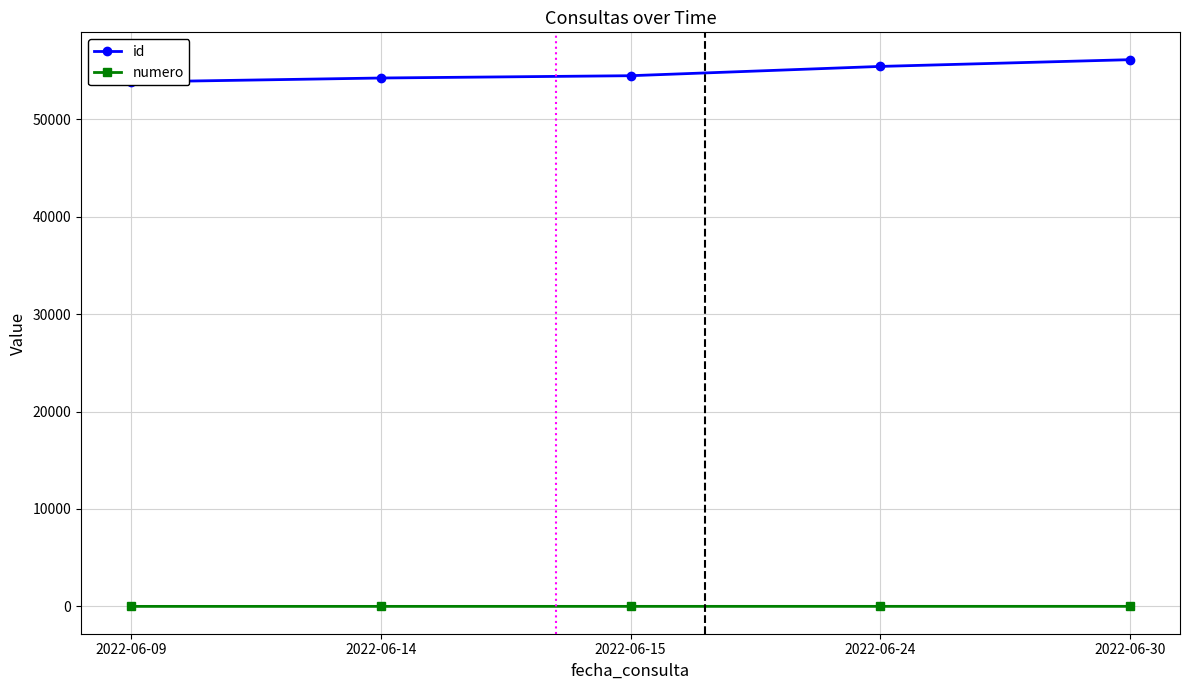

How many values in the id series are below 54464?

2